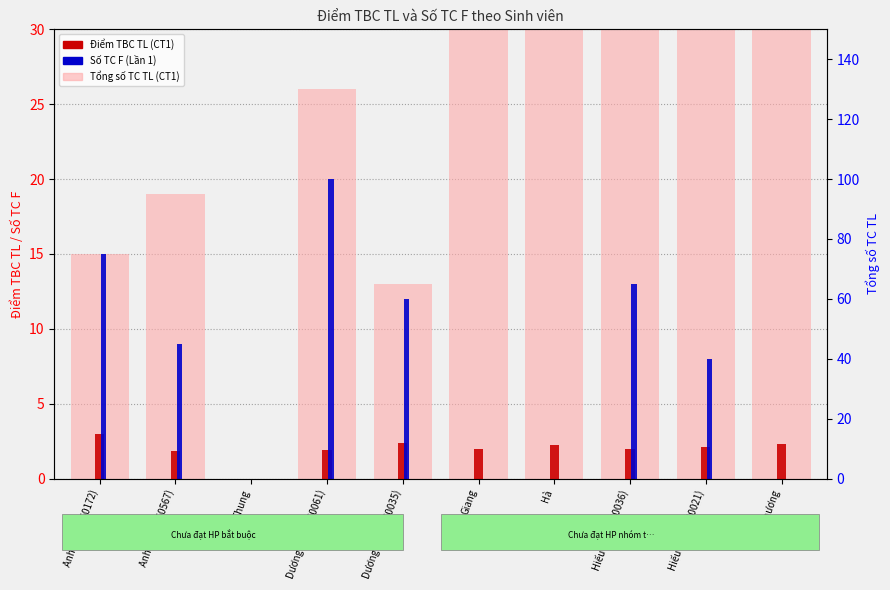

Which series has the widest spread of values?

Tổng số TC TL (CT1)